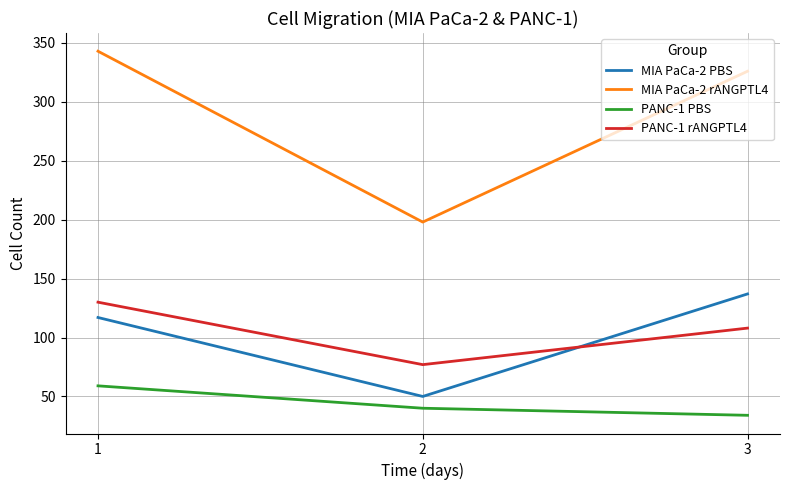

What is the average value of the MIA PaCa-2 rANGPTL4 series?

289